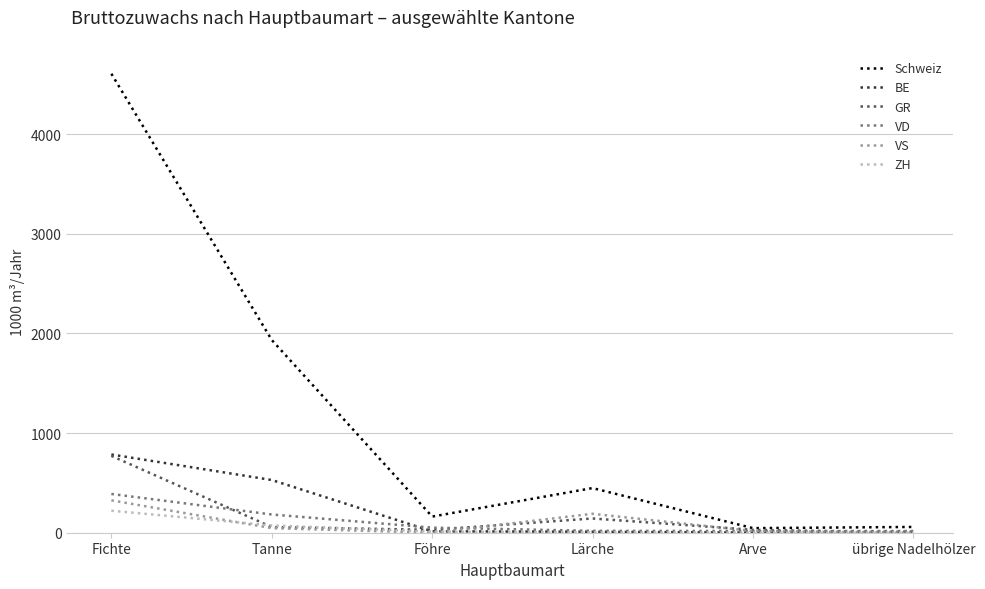

Between Fichte and übrige Nadelhölzer, which series saw the biggest shift?

Schweiz